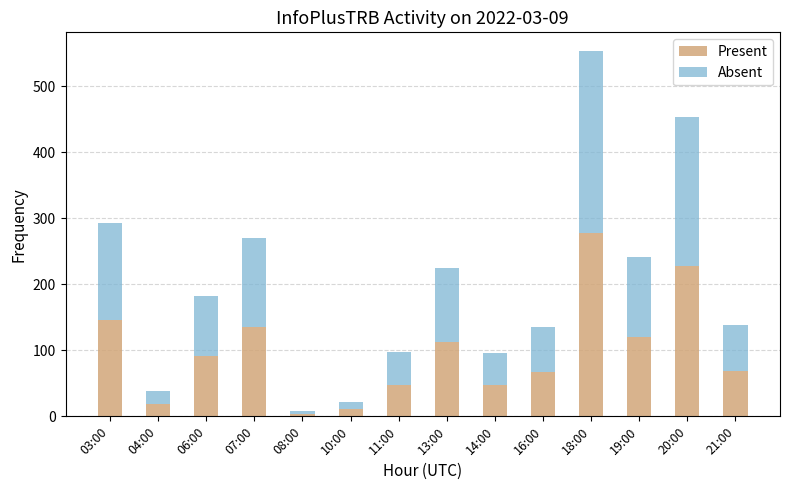

At which category is the sum across all series the highest?

18:00